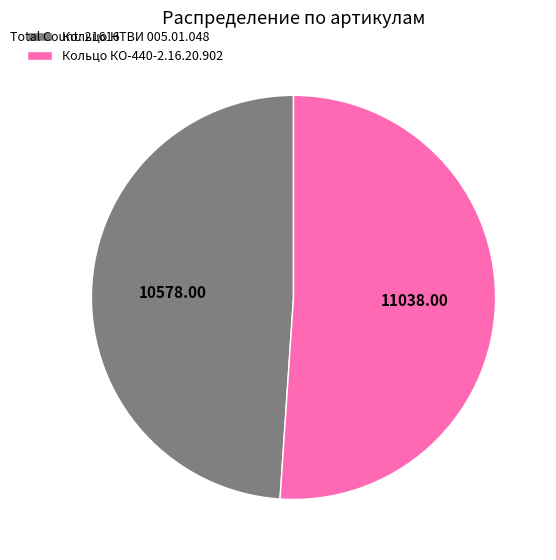

Which category has the biggest portion of the pie?

Кольцо КО-440-2.16.20.902